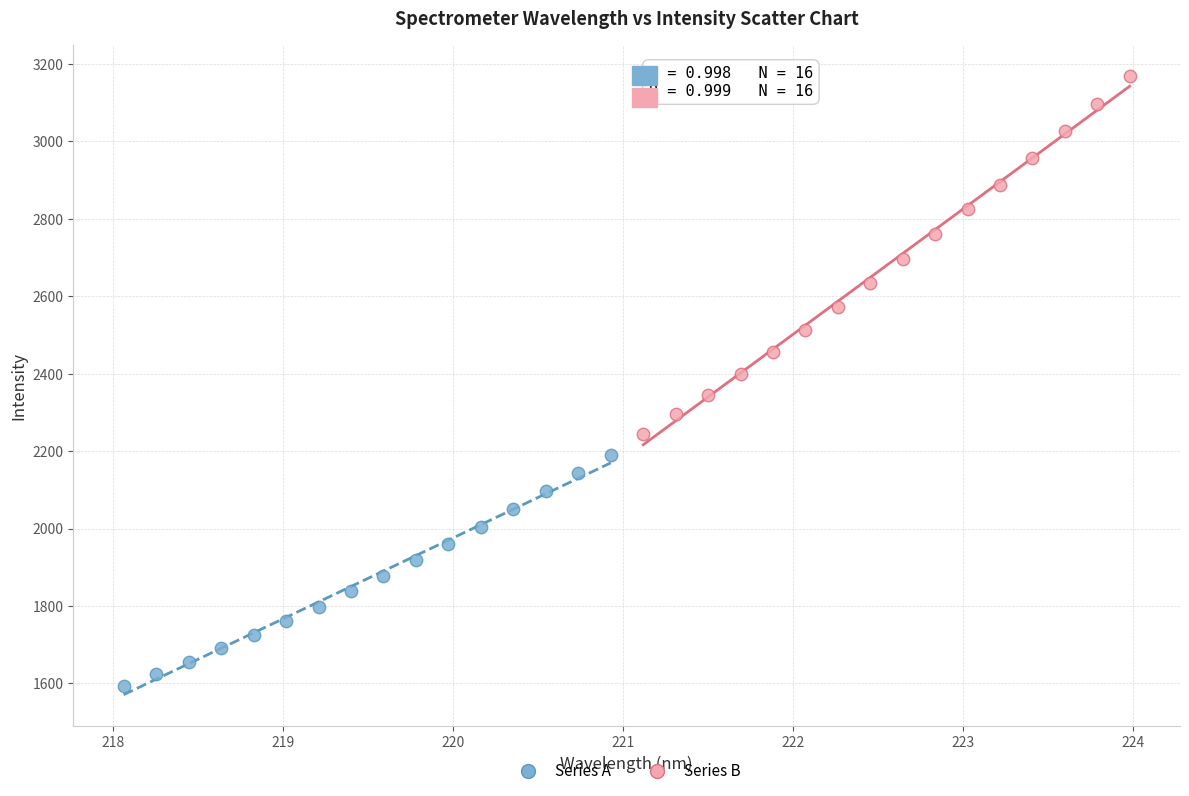

Which series contains the highest Y value?

Series B